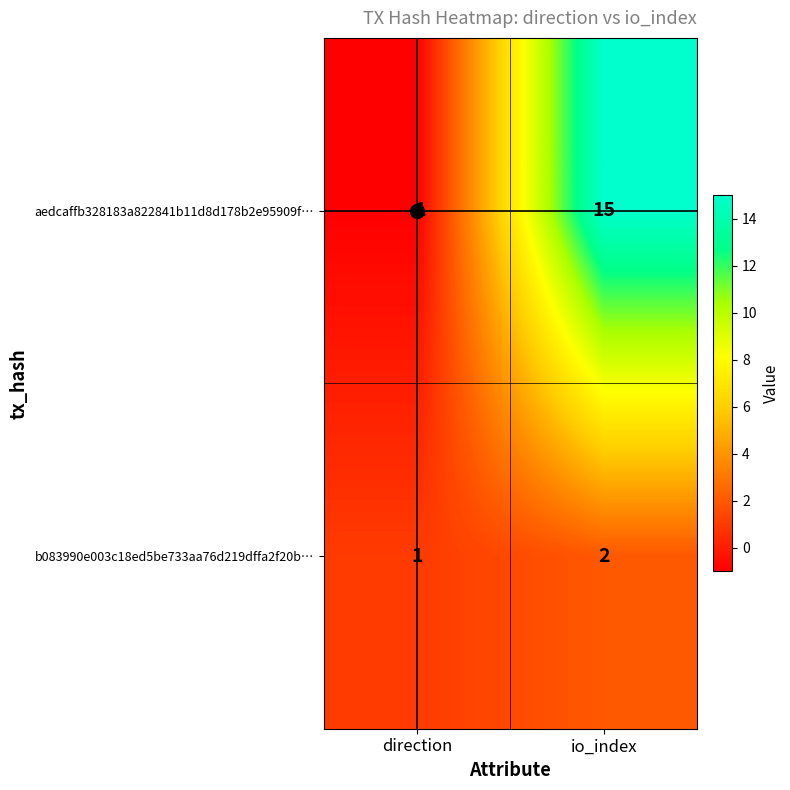

At which category is the sum across all series the highest?

io_index